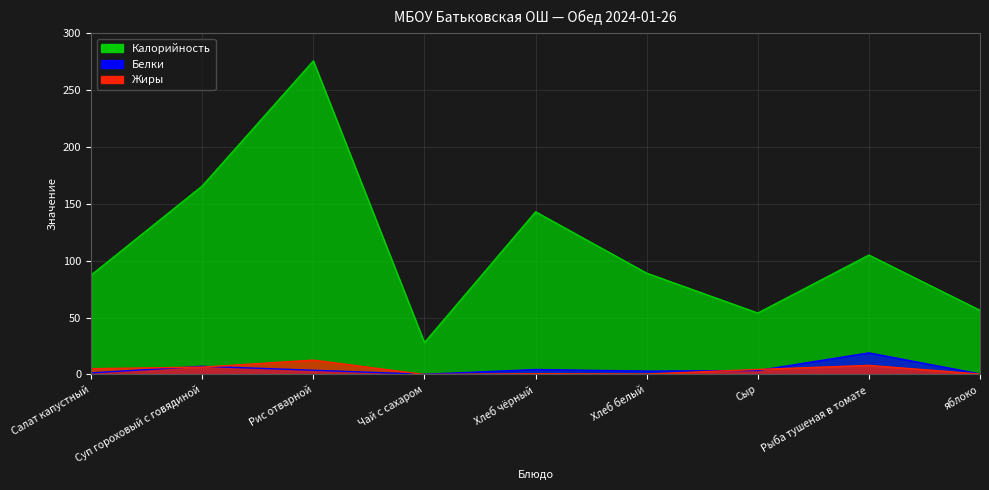

At which category does the chart reach its minimum across all series?

Чай с сахаром